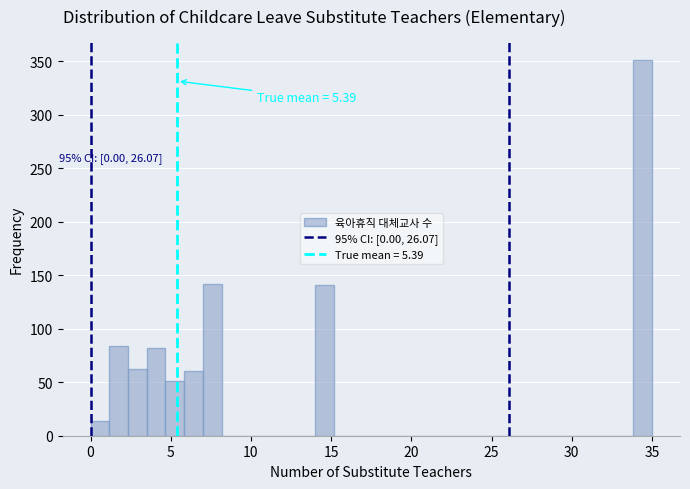

Around what value on the x-axis is the tallest bar? Give the approximate position of its centre, as read against the axis.

34.5